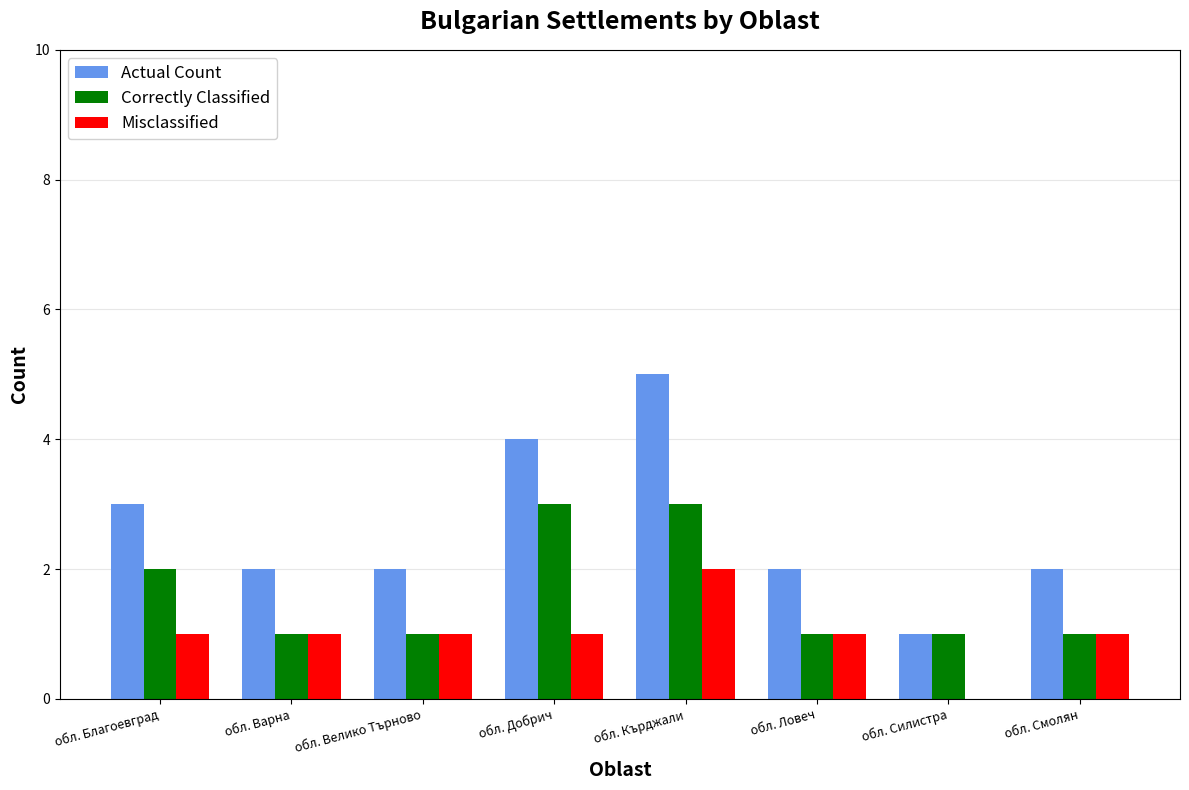

What are all the series names shown in the legend?

Actual Count, Correctly Classified, Misclassified